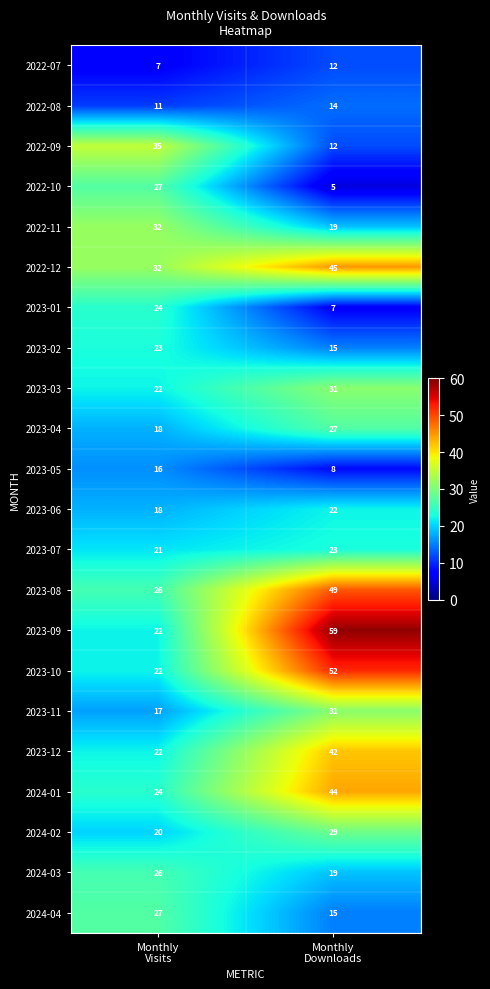

Which series has the widest spread of values?

2023-09